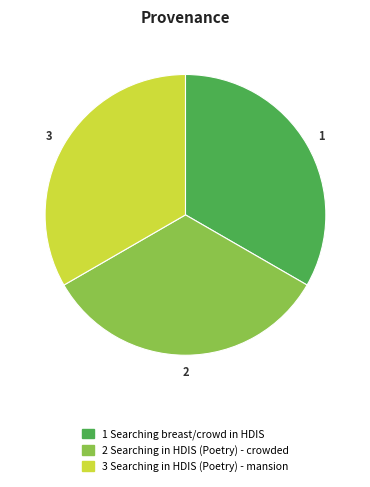

Combined, do 3 Searching in HDIS (Poetry) - mansion and 1 Searching breast/crowd in HDIS account for over 50%?

Yes